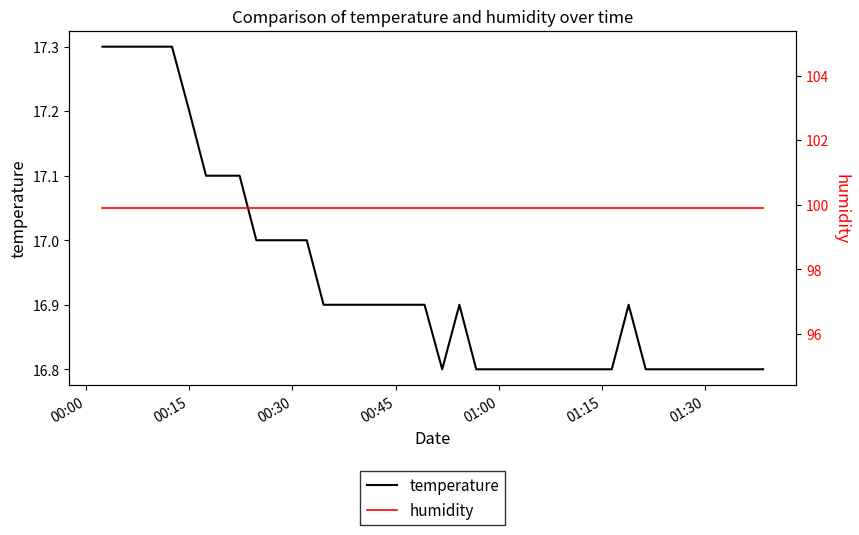

What is the highest value of the temperature series?

17.3